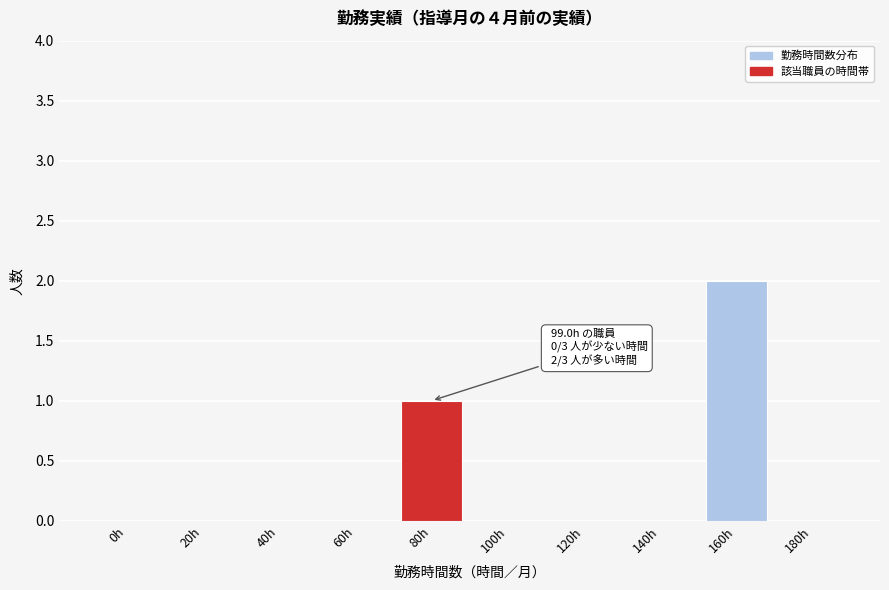

Reading left to right, extract all data points from this chart.

0h=0	20h=0	40h=0	60h=0	80h=1	100h=0	120h=0	140h=0	160h=2	180h=0